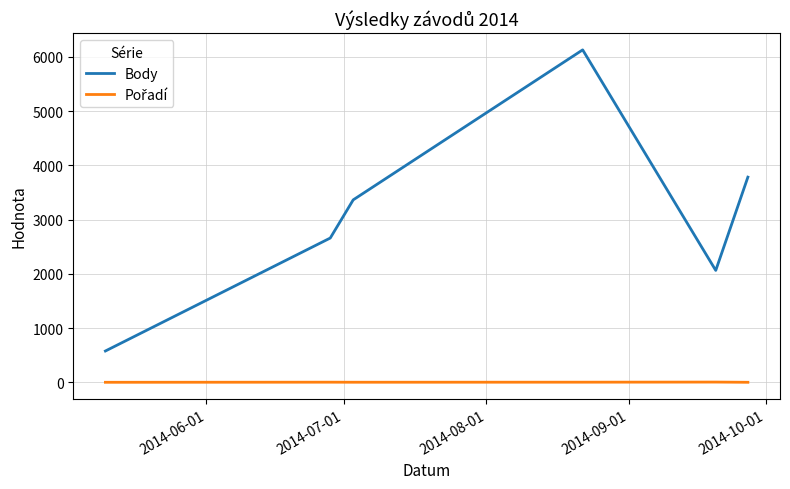

What is the difference between the second highest and minimum values in the Body series?

3206